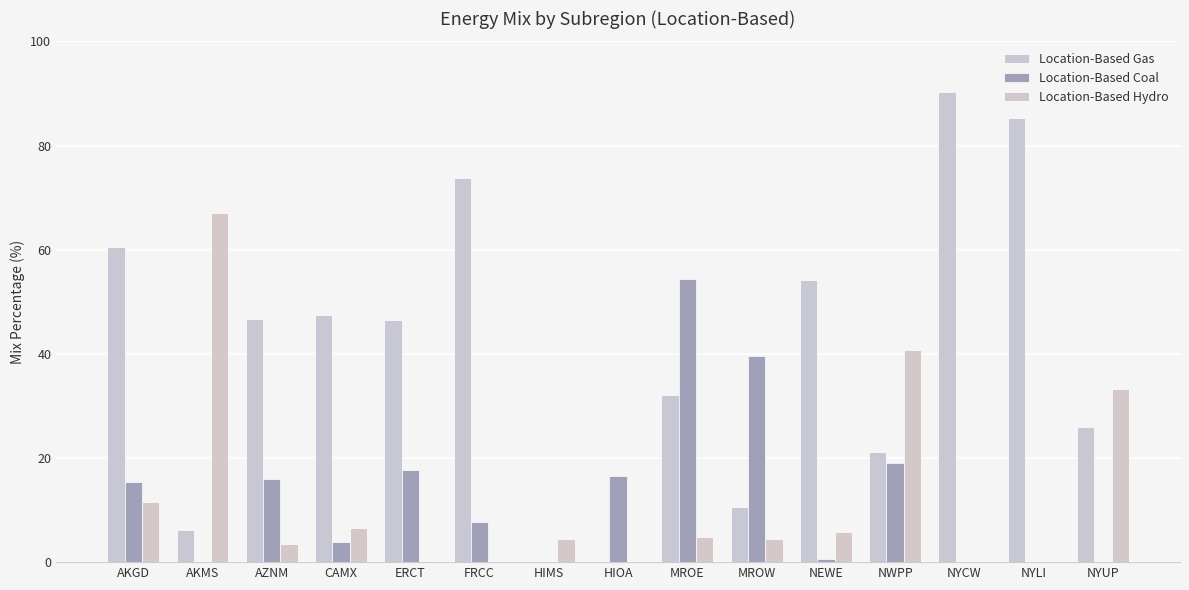

Between NYLI and NEWE, which is larger?

NYLI